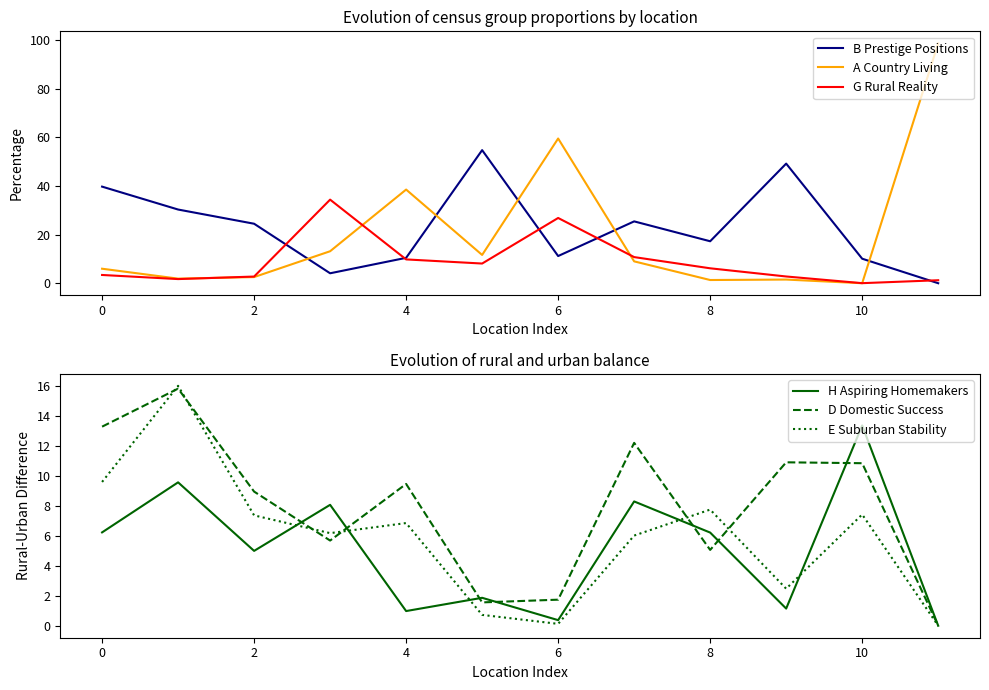

How many values in the D Domestic Success series exceed 9?

6